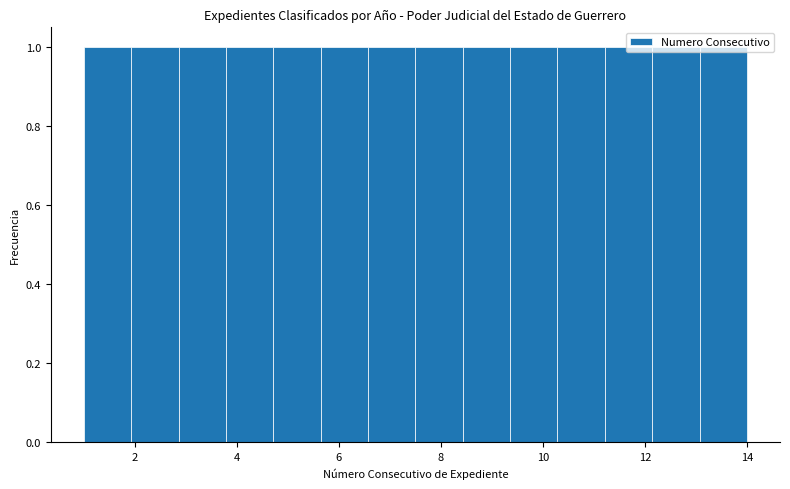

What is the height of the bar covering 4.8 to 5.6 on the x-axis? Neither the bar edges nor the heights are printed on the chart, so give them approximately, as read against the axes.

1